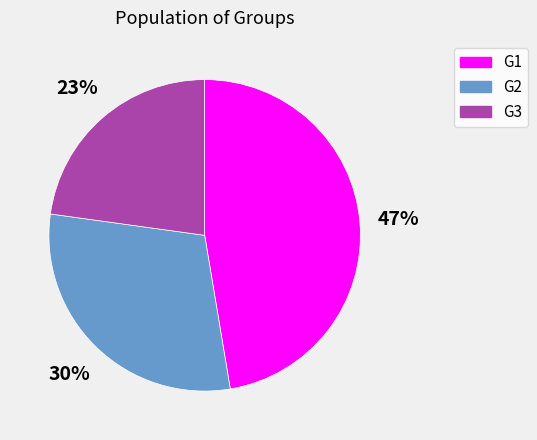

How many slices are in this pie chart?

3